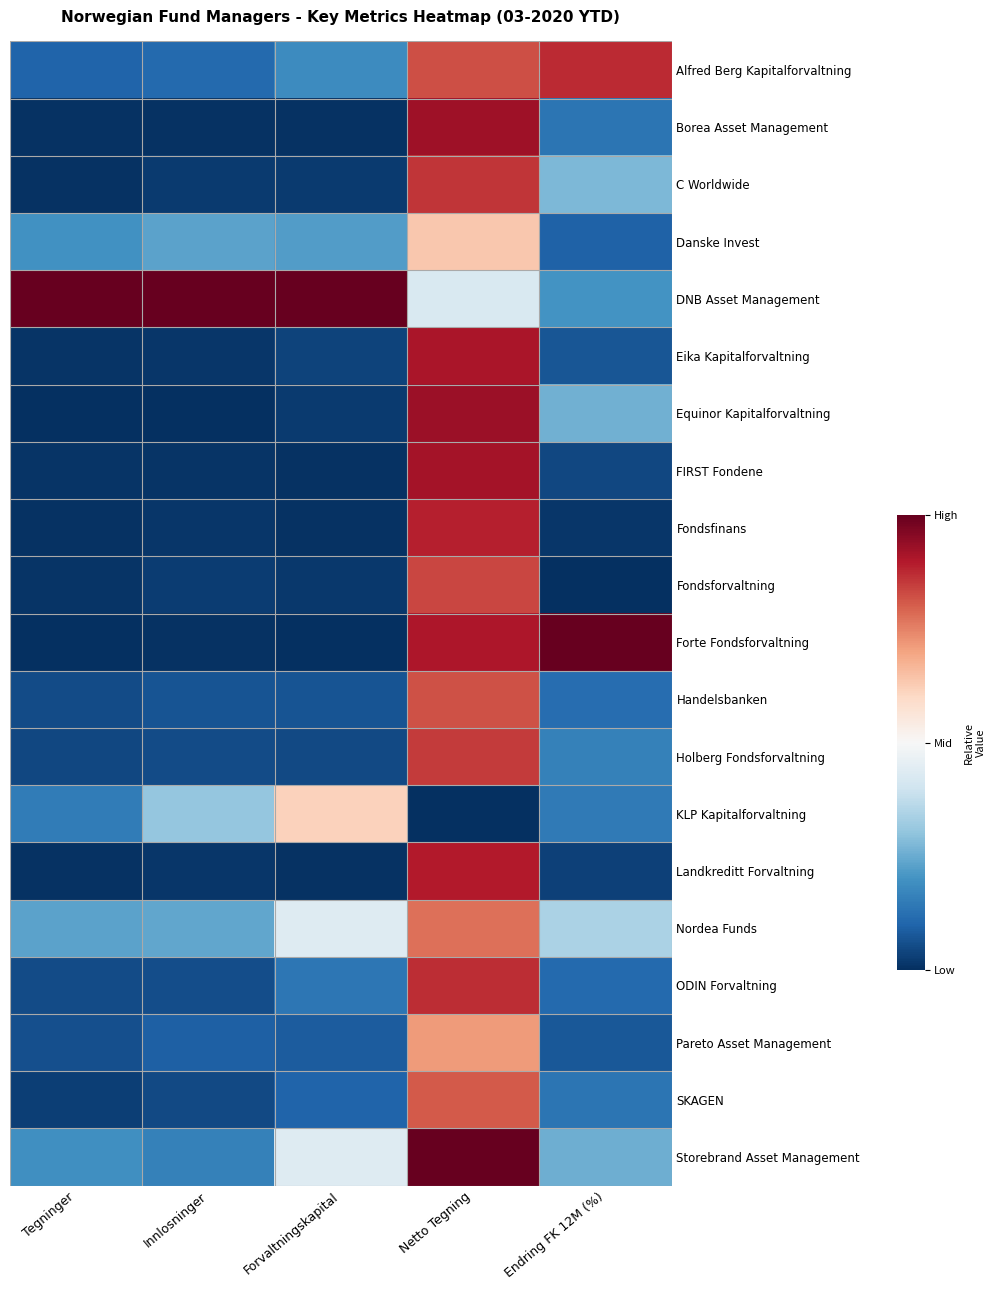

Which category has the lowest value across all series?

Tegninger